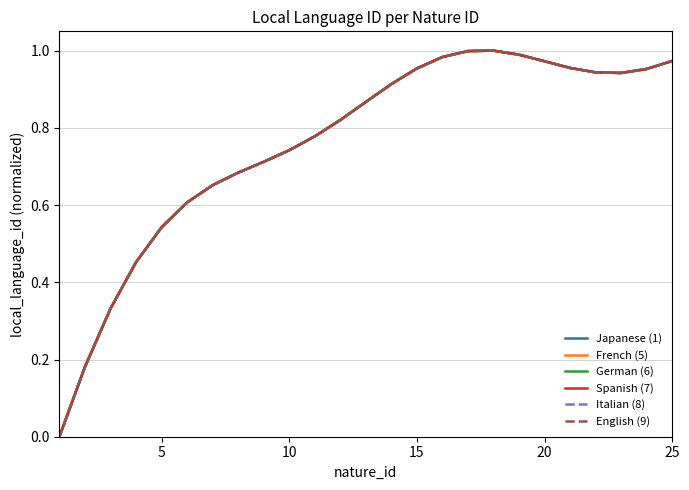

Which series has the largest range (max minus min)?

English (9)